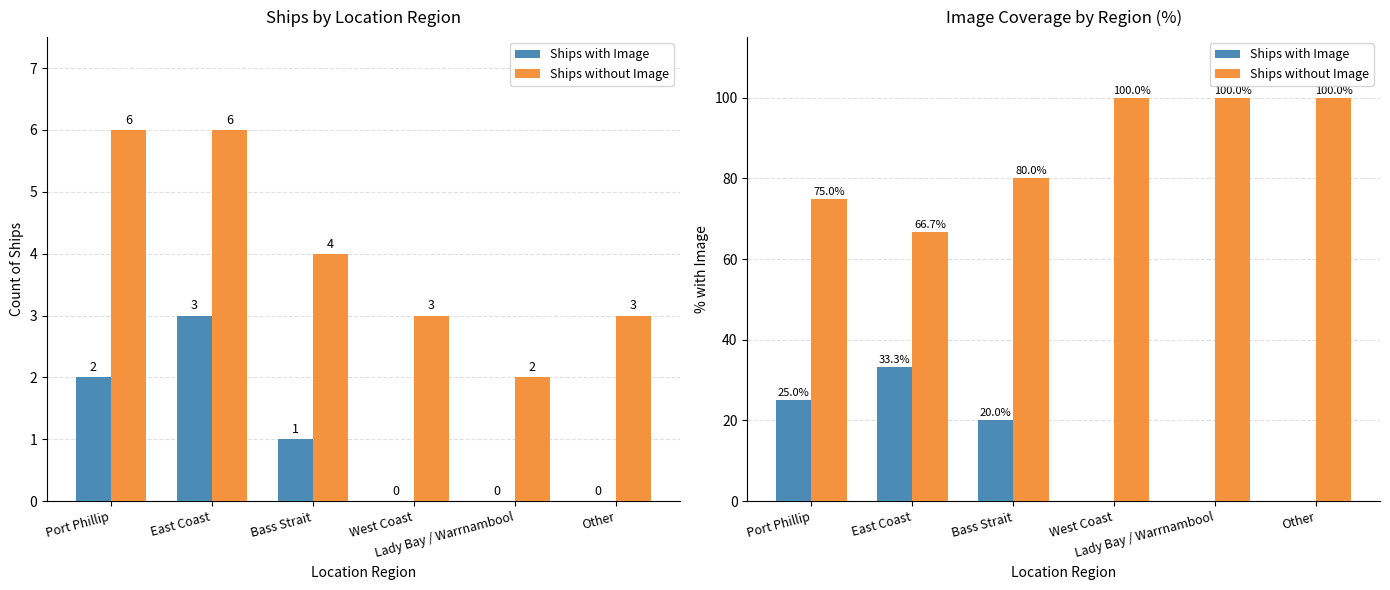

What is the difference between the Ships with Image values at East Coast and West Coast?

33.3